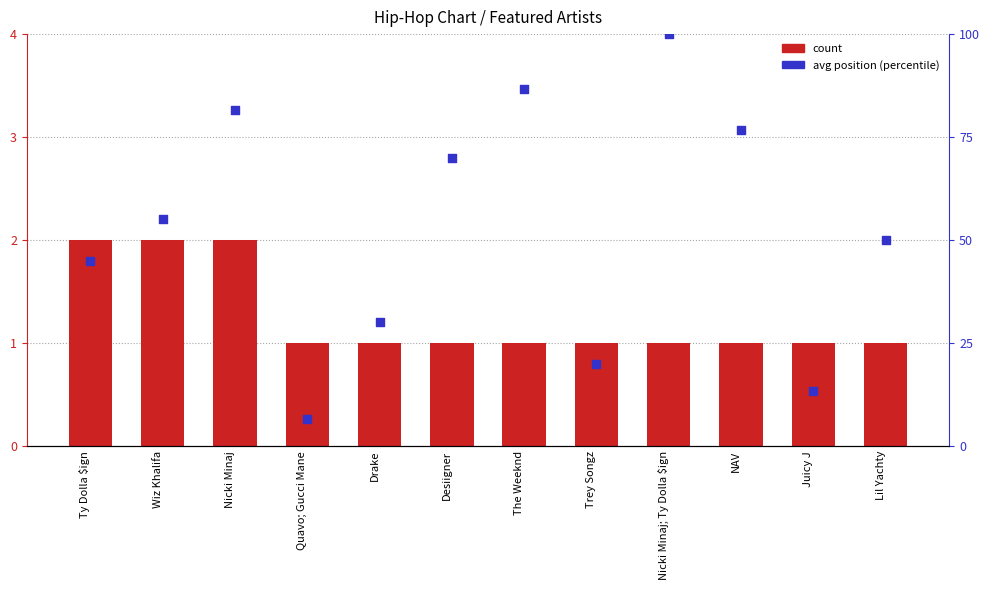

Which series has the largest Y range (max minus min)?

avg position (percentile)